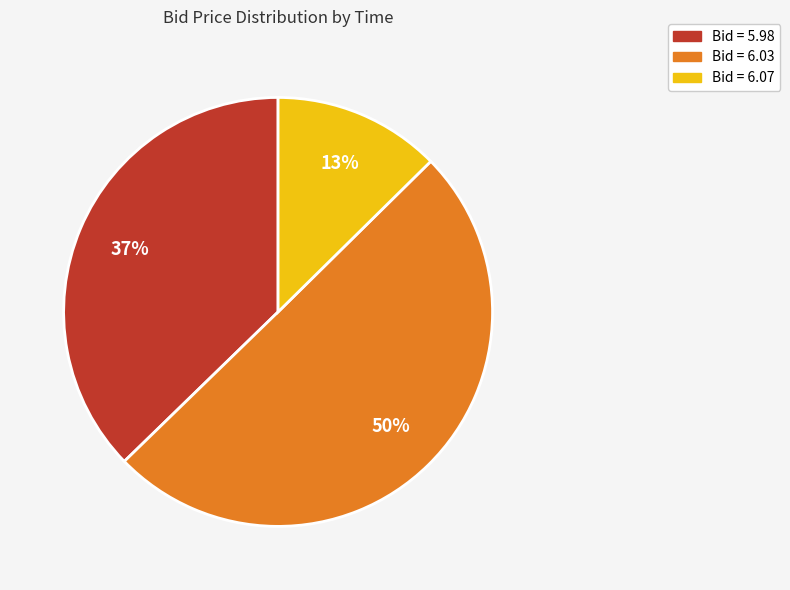

To the nearest percent, what is the average slice percentage?

33%